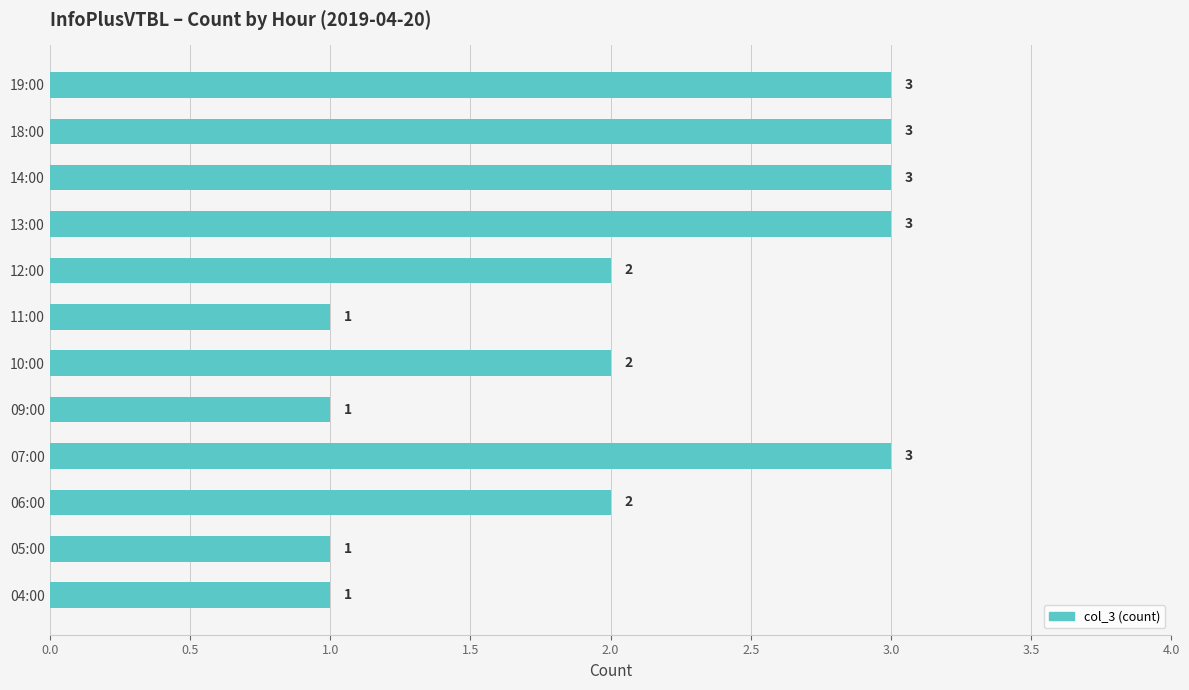

Reading bottom to top, what are all the values shown in this chart?

1	1	2	3	1	2	1	2	3	3	3	3